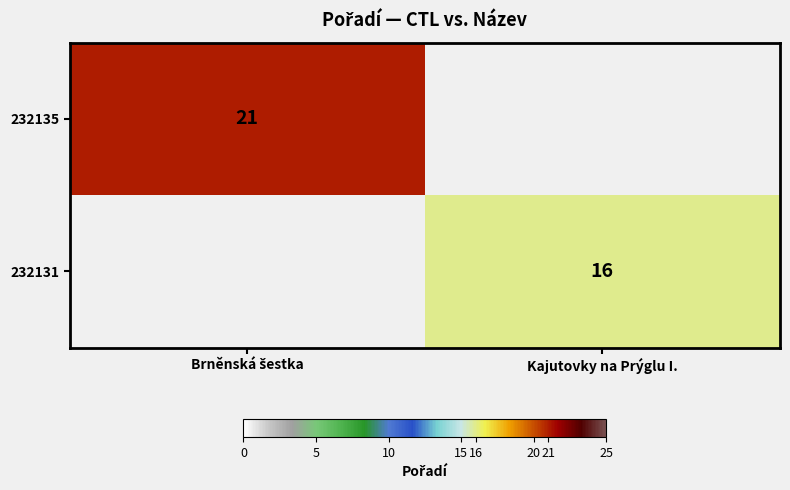

List the series in order of their peak value, highest first.

232135, 232131